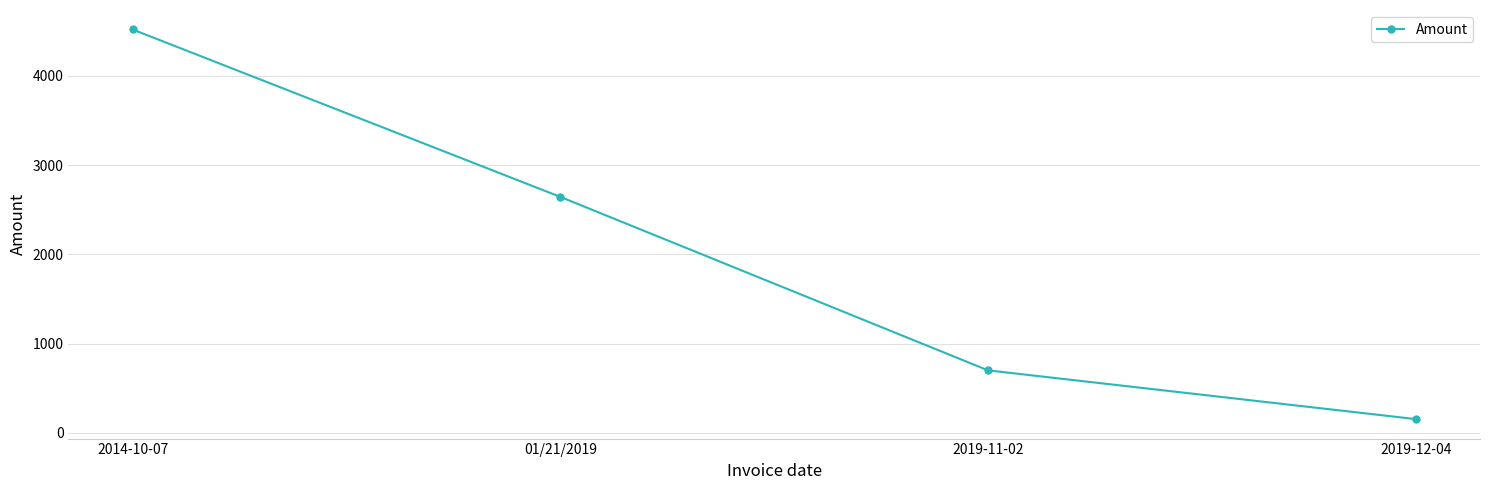

Where does the data first go above 2644?

2014-10-07